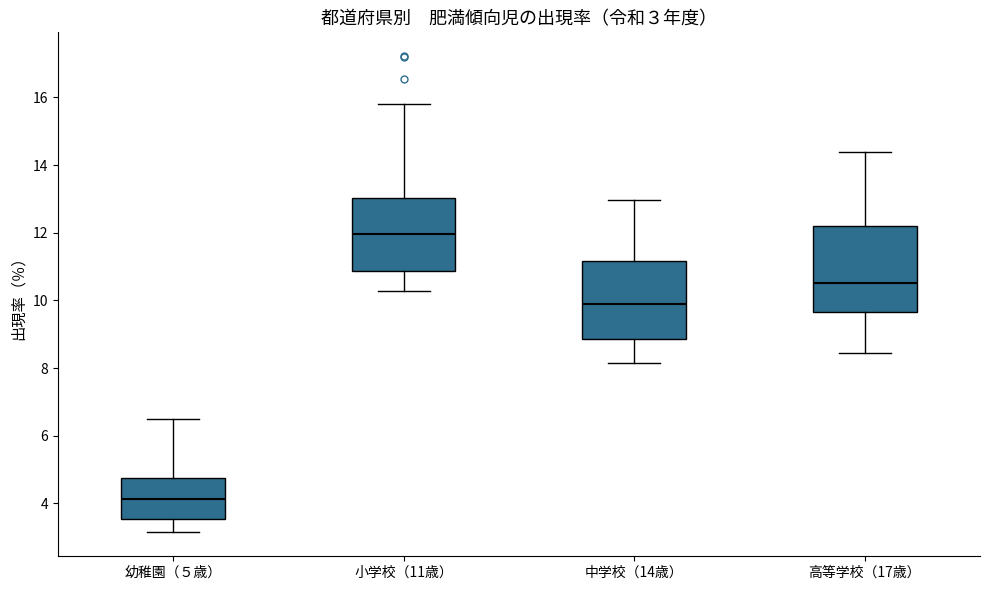

Which box is the tallest, from its lower edge to its upper edge?

高等学校（17歳）